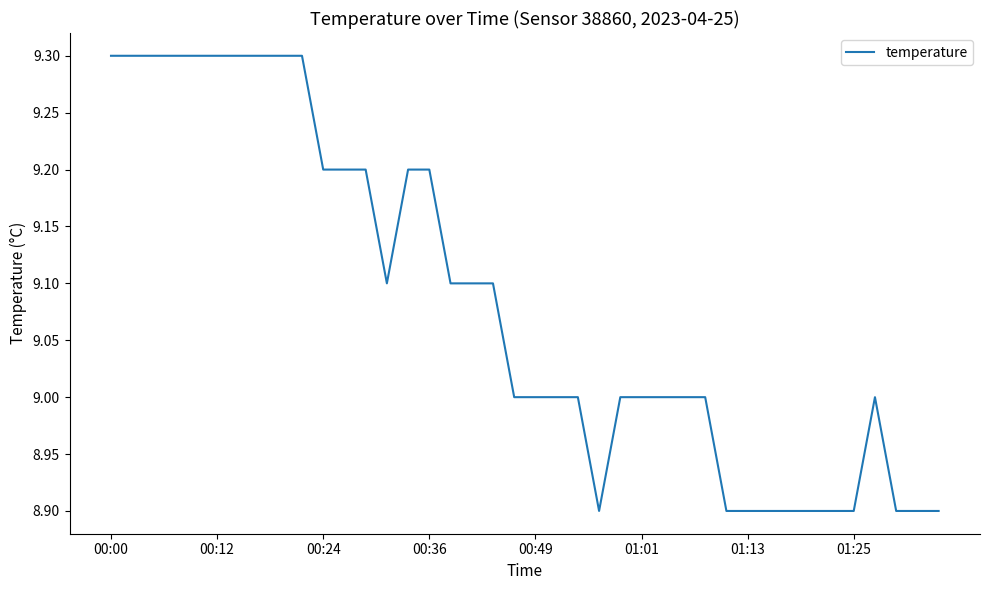

What is the maximum value shown in the chart?

9.3